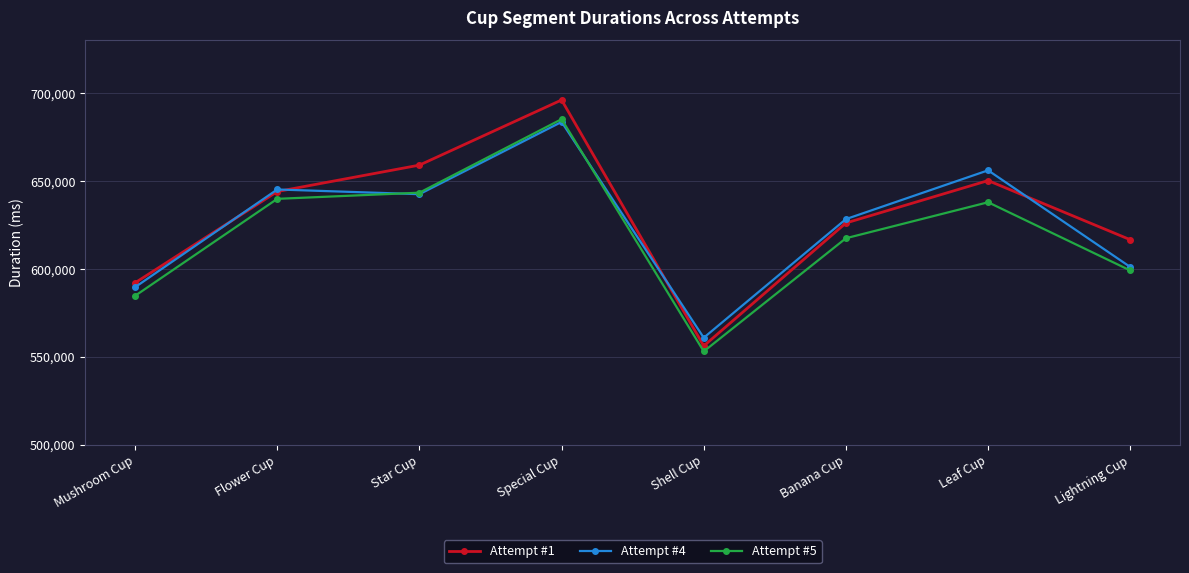

What is the value of the Attempt #4 point at the 3rd from the left?

642558